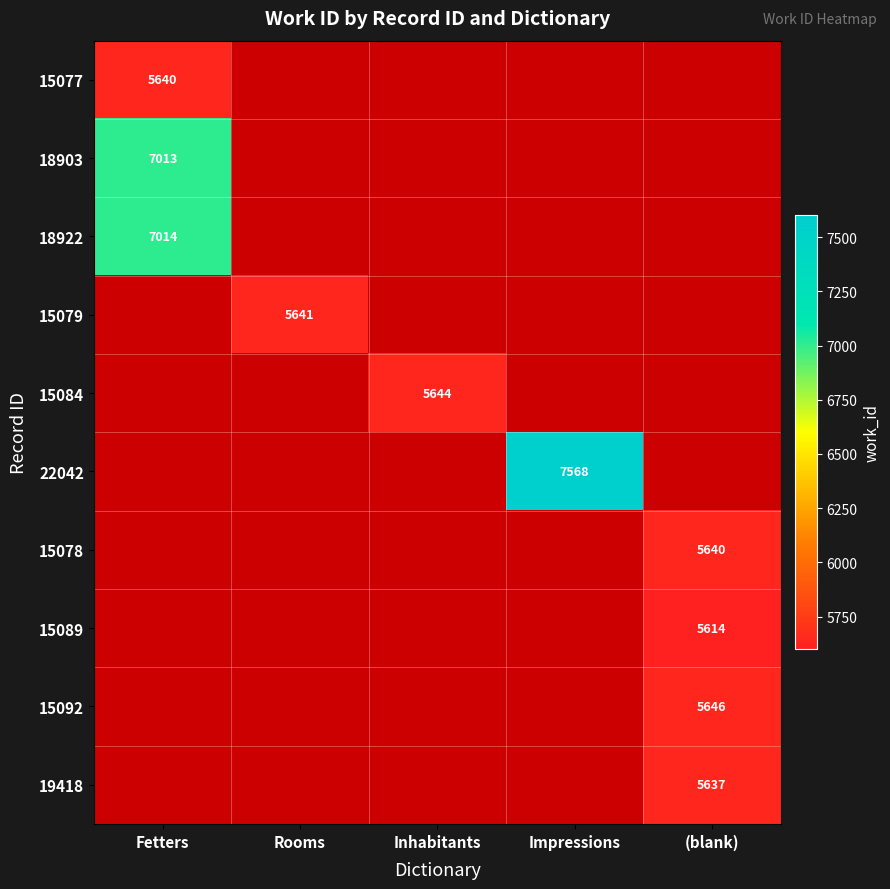

The value of 22042 at Impressions is 4025.9. True or false?

False